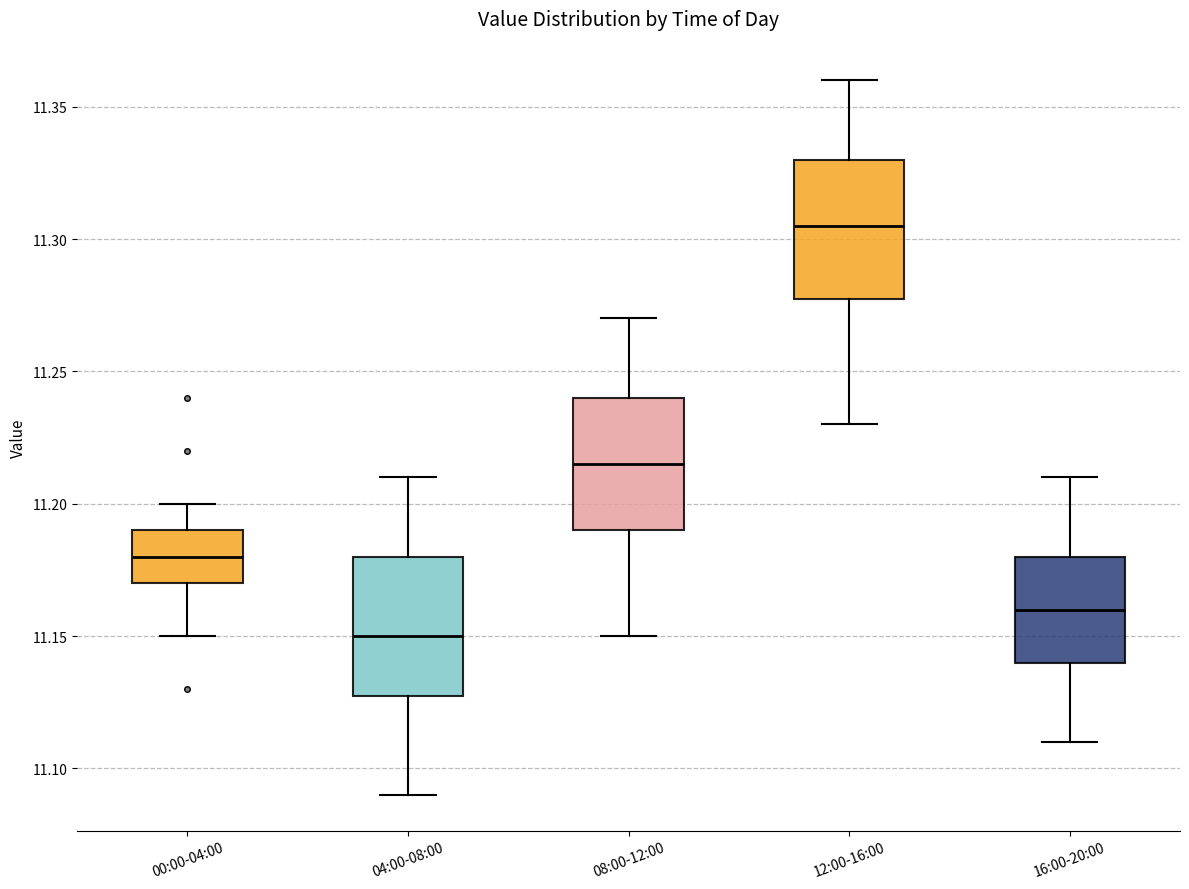

Reading left to right, read every box against the y-axis: the position of its median line, the range the box covers, and the ends of its whiskers. The values are not printed on the chart, so give them approximately, as read against the axis.

00:00-04:00: median 11.180, box 11.170 to 11.190, whiskers 11.150 to 11.200
04:00-08:00: median 11.150, box 11.130 to 11.180, whiskers 11.090 to 11.210
08:00-12:00: median 11.215, box 11.190 to 11.240, whiskers 11.150 to 11.270
12:00-16:00: median 11.305, box 11.280 to 11.330, whiskers 11.230 to 11.360
16:00-20:00: median 11.160, box 11.140 to 11.180, whiskers 11.110 to 11.210